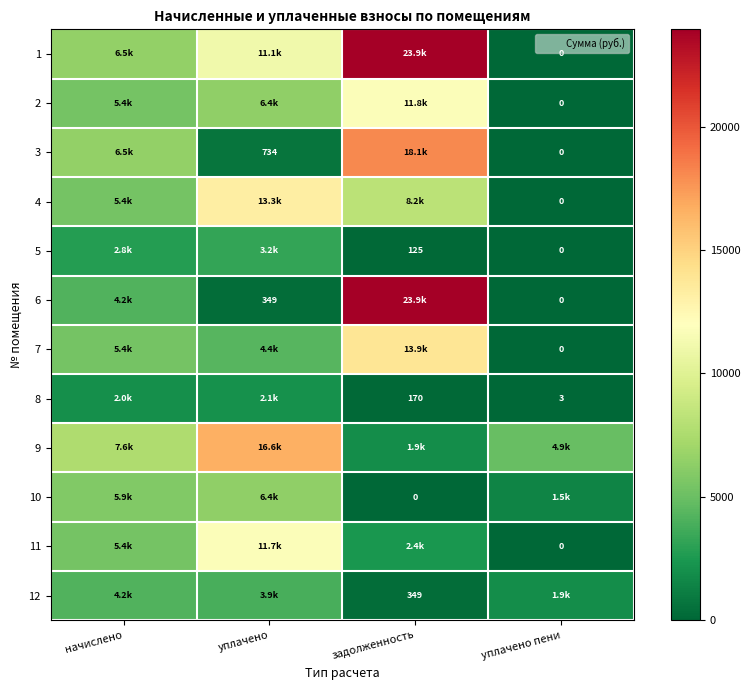

Which series changed the most between начислено and уплачено?

9